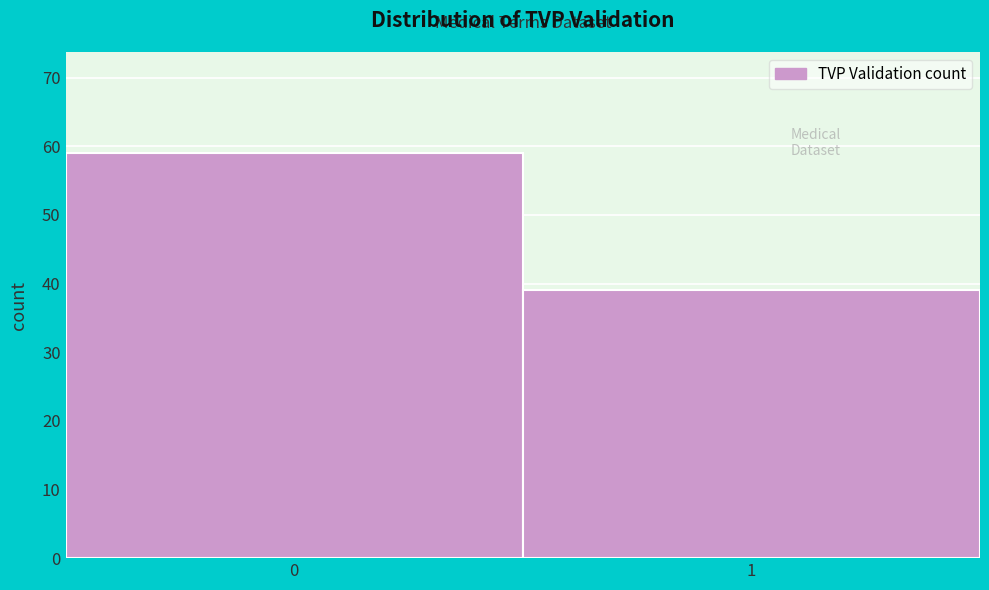

Reading left to right, extract all data points from this chart.

0=59	1=39